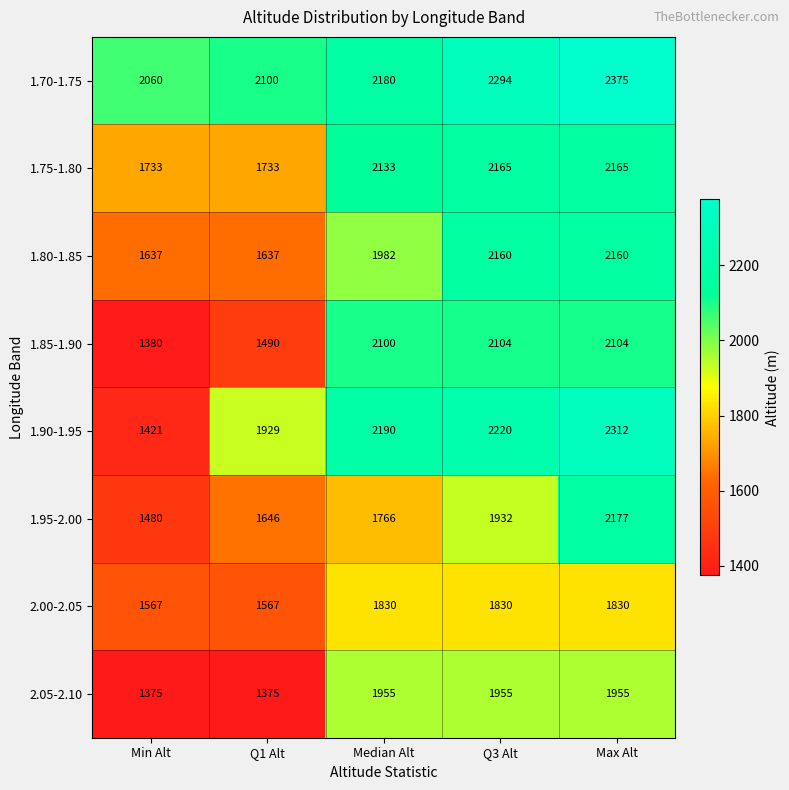

List the series in order of their peak value, lowest first.

2.00-2.05, 2.05-2.10, 1.85-1.90, 1.80-1.85, 1.75-1.80, 1.95-2.00, 1.90-1.95, 1.70-1.75